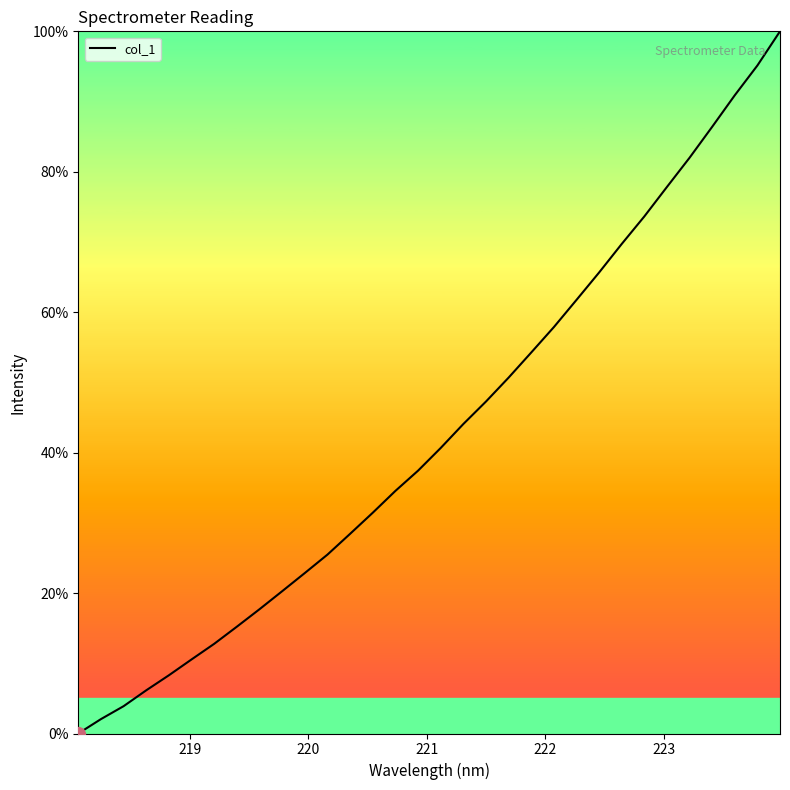

What is the maximum value shown in the chart?

100.0